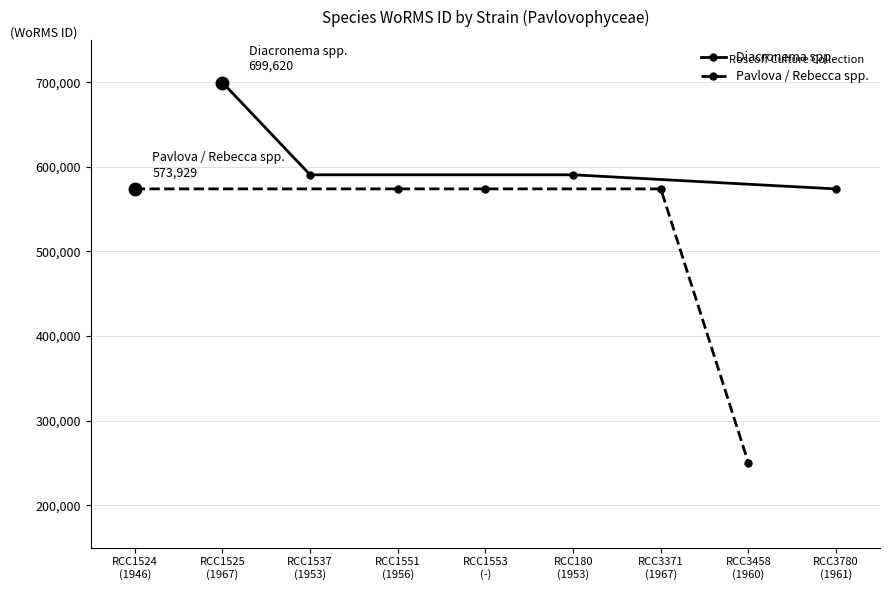

Reading right to left, extract all data points from this chart.

RCC3780
1961=573854	RCC3458
1960=249731	RCC3371
1967=573916	RCC180
1953=590558	RCC1553
-=573929	RCC1551
1956=573915	RCC1537
1953=590558	RCC1525
1967=699620	RCC1524
1946=573929